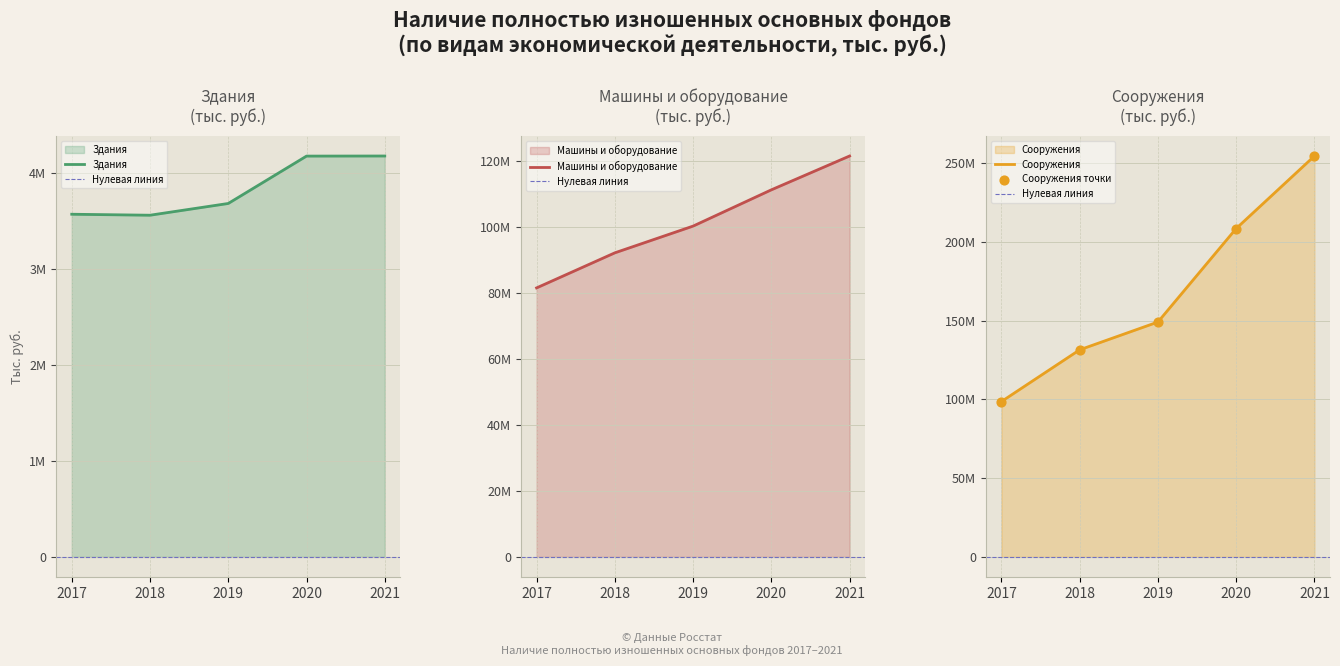

Which series has the largest total across all categories?

Сооружения